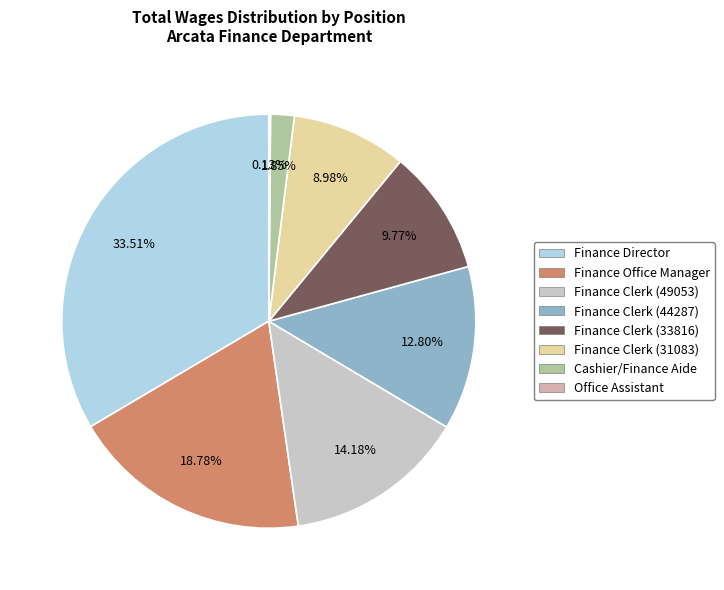

To the nearest percent, what is the average slice percentage?

12%